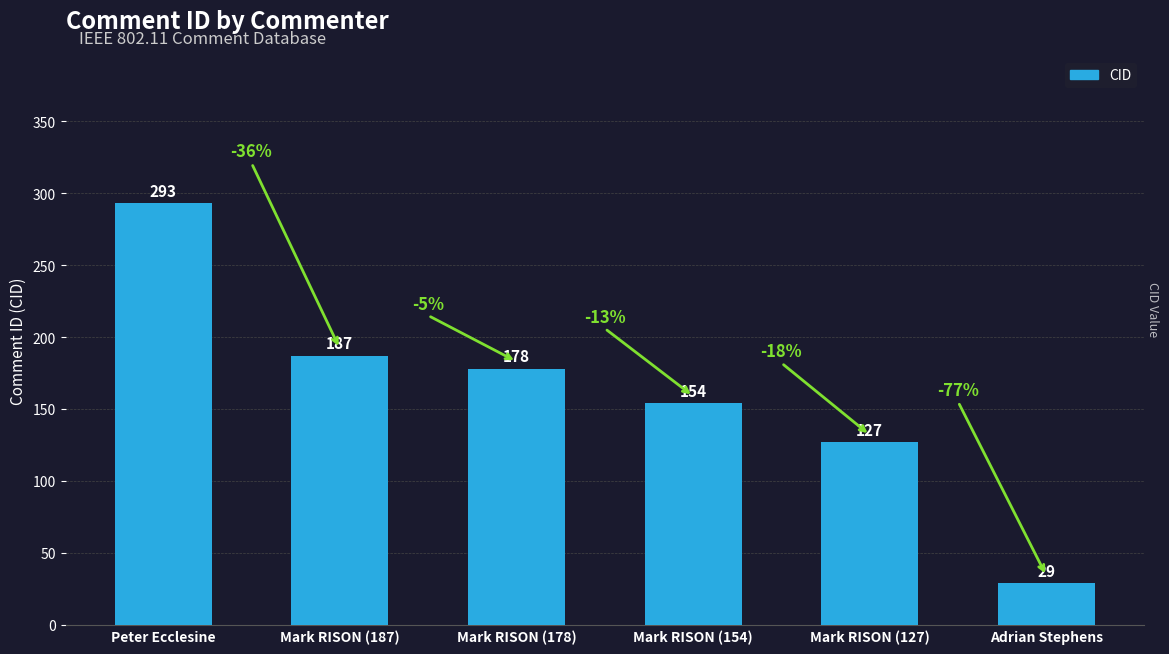

Reading left to right, what are all the values shown in this chart?

293	187	178	154	127	29